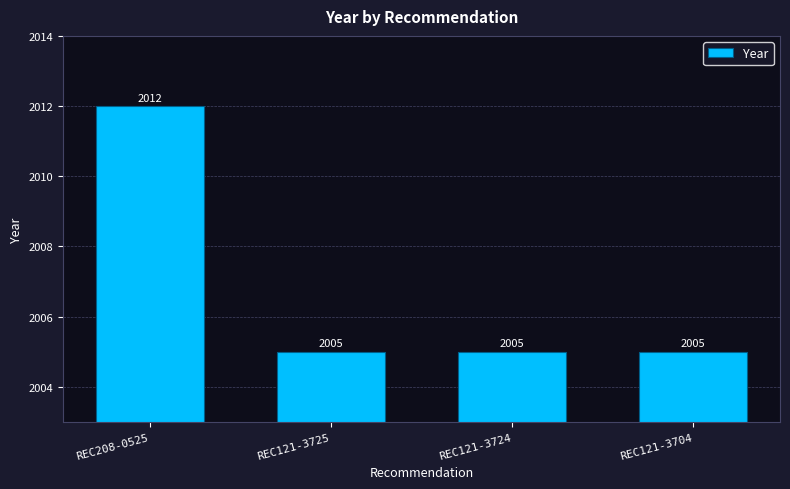

True or false: the data shows 2012 at REC208-0525.

True